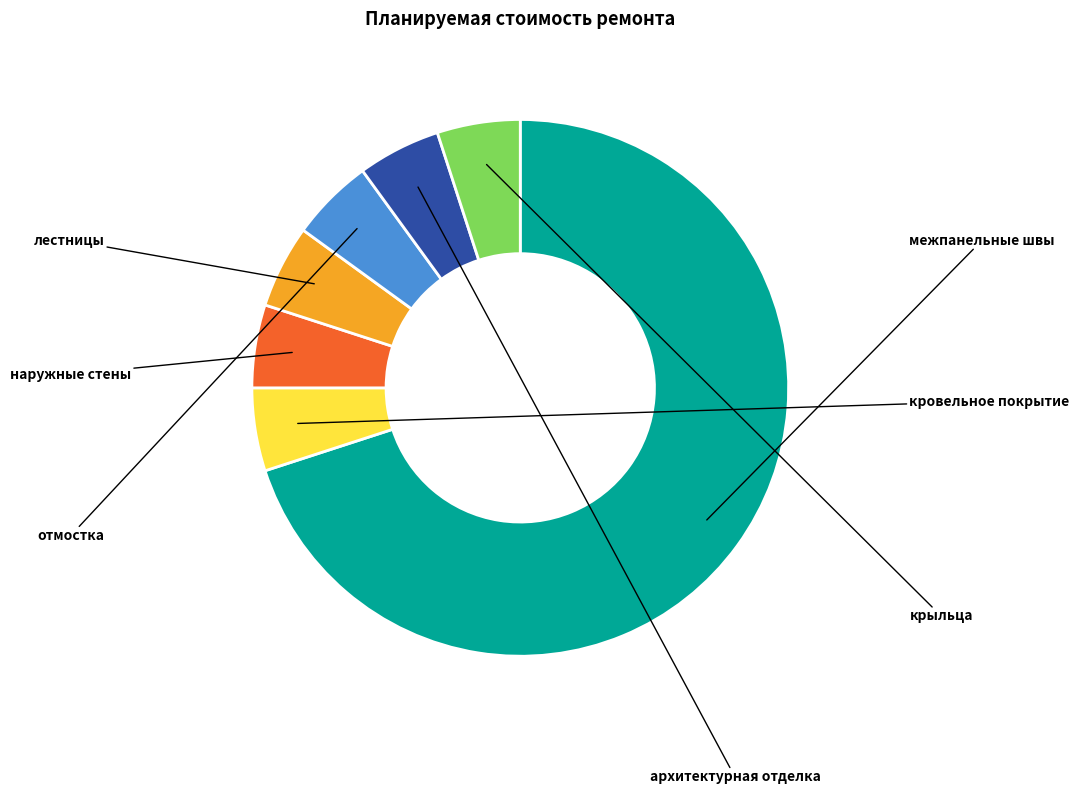

Which slice is the largest?

межпанельные швы